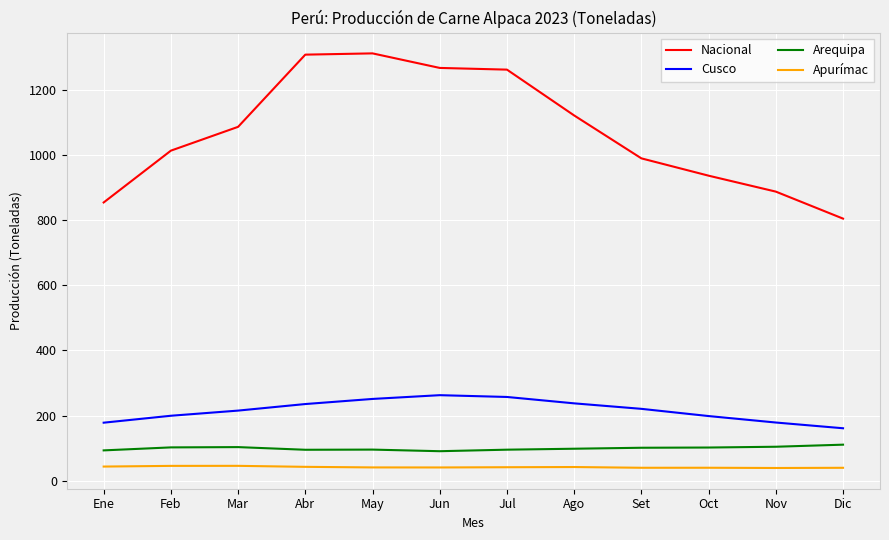

True or false: Nacional and Cusco intersect in this chart.

False